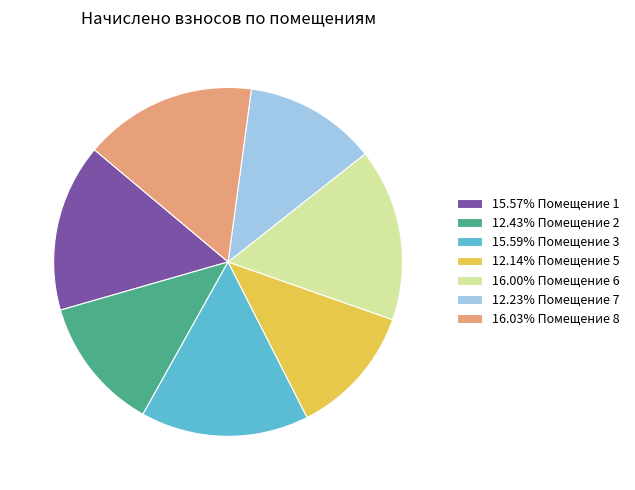

Approximately how many times larger is the value at 16.03% Помещение 8 compared to 12.43% Помещение 2?

1.3